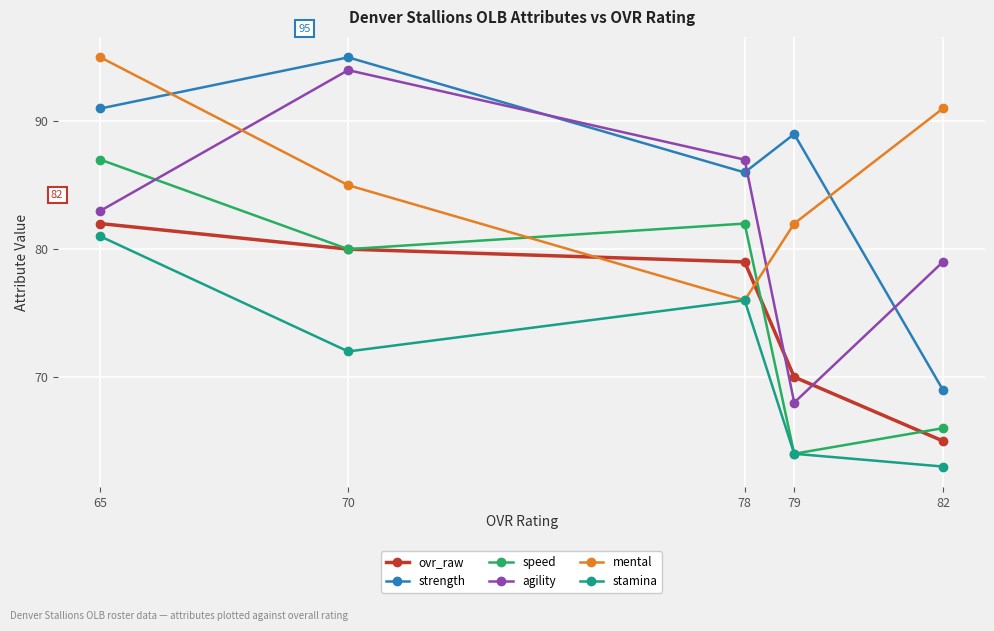

What is the approximate value of stamina at 65?

81